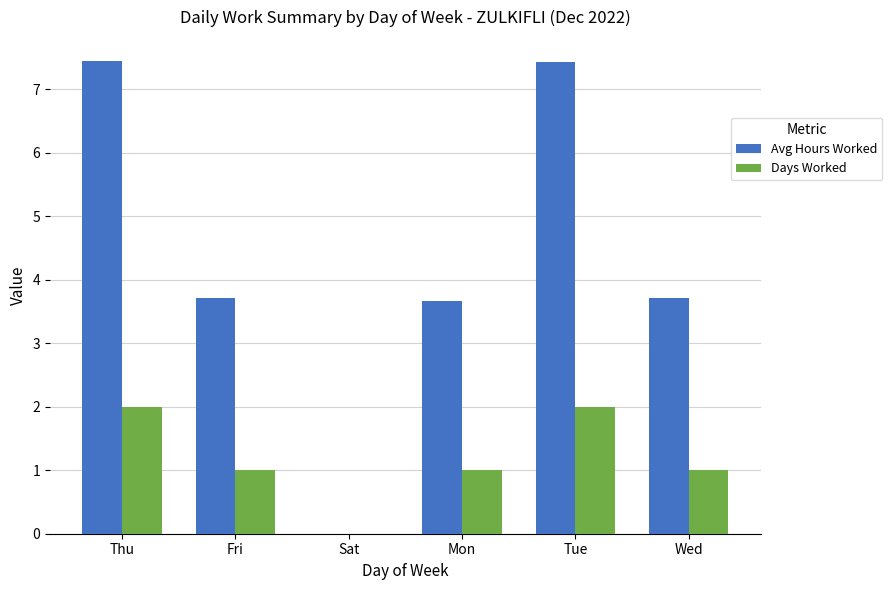

What is the sum of all Avg Hours Worked values?

26.0